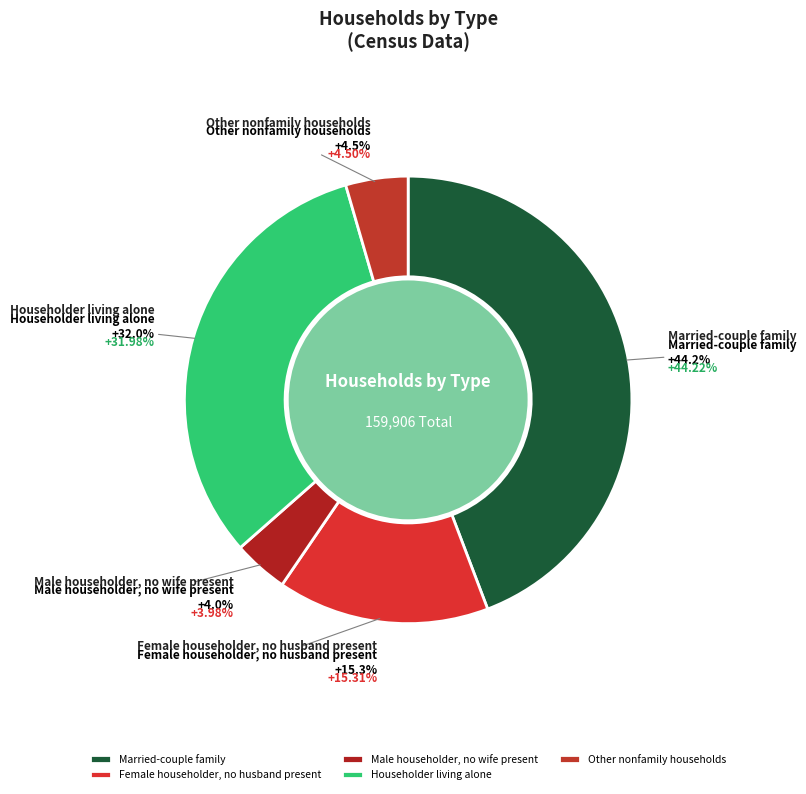

Is there a majority slice in this chart?

No